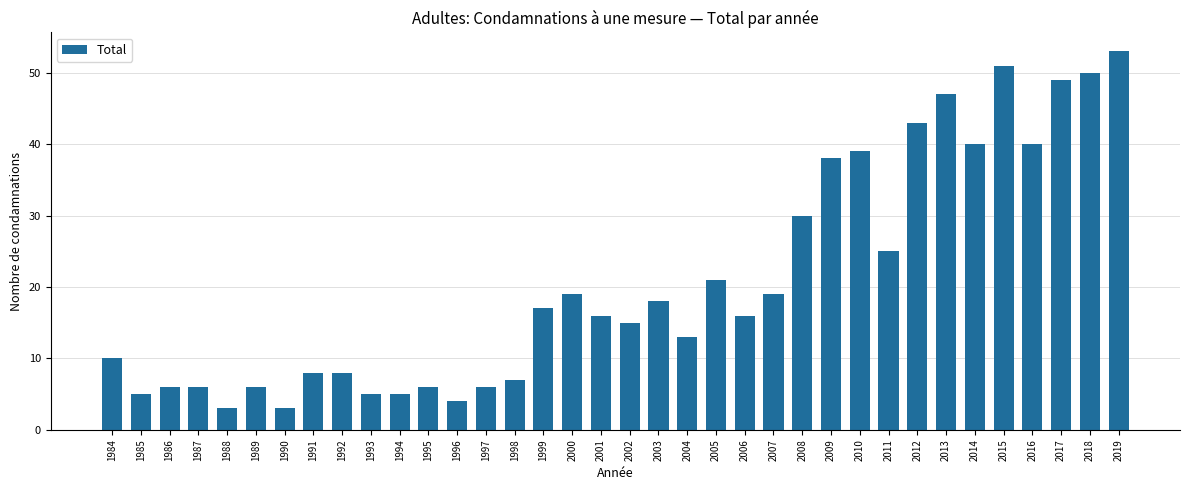

What is the sum of the values at 2018 and 1989?

56